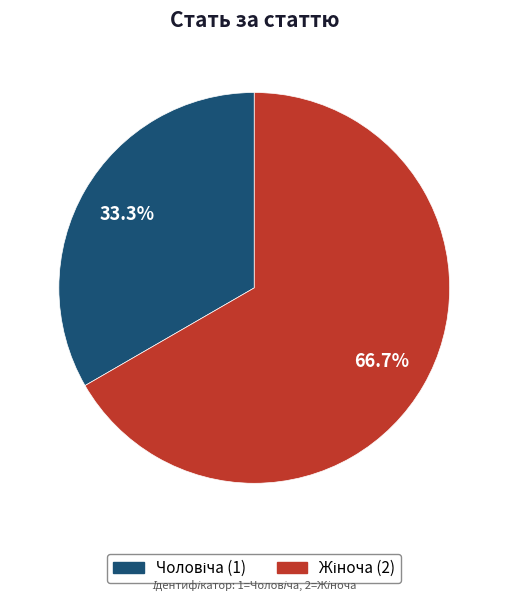

Is there any slice that represents more than half of the pie?

Yes